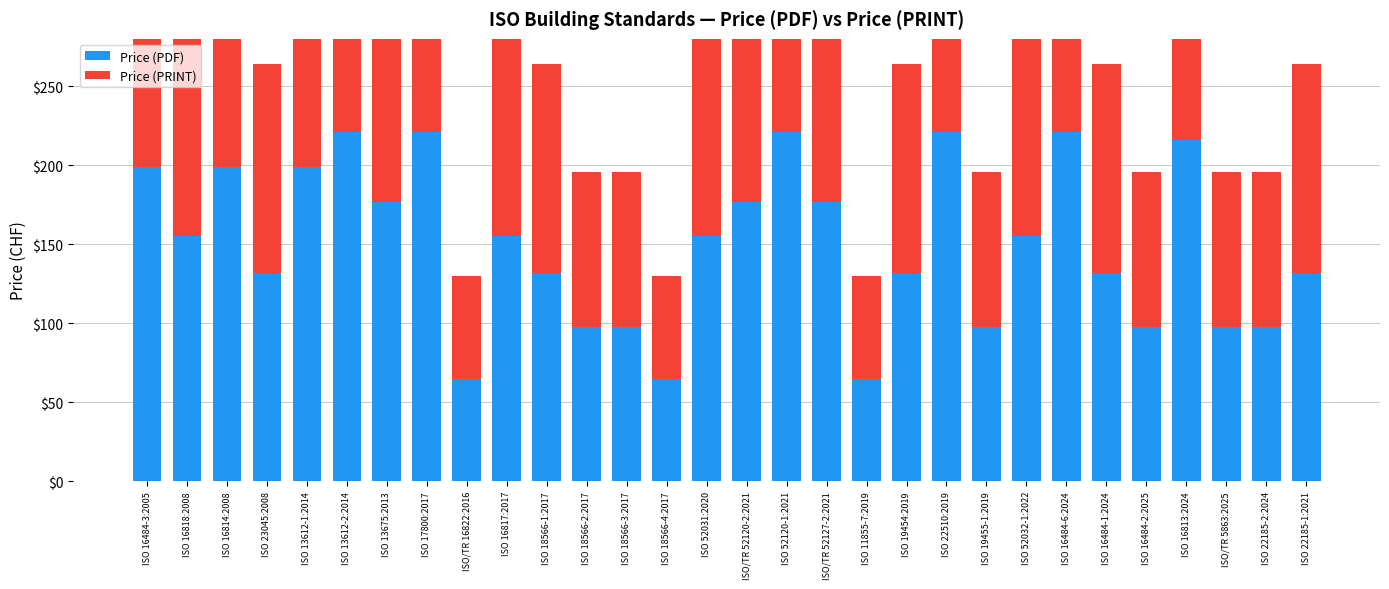

What are all the series names shown in the legend?

Price (PDF), Price (PRINT)